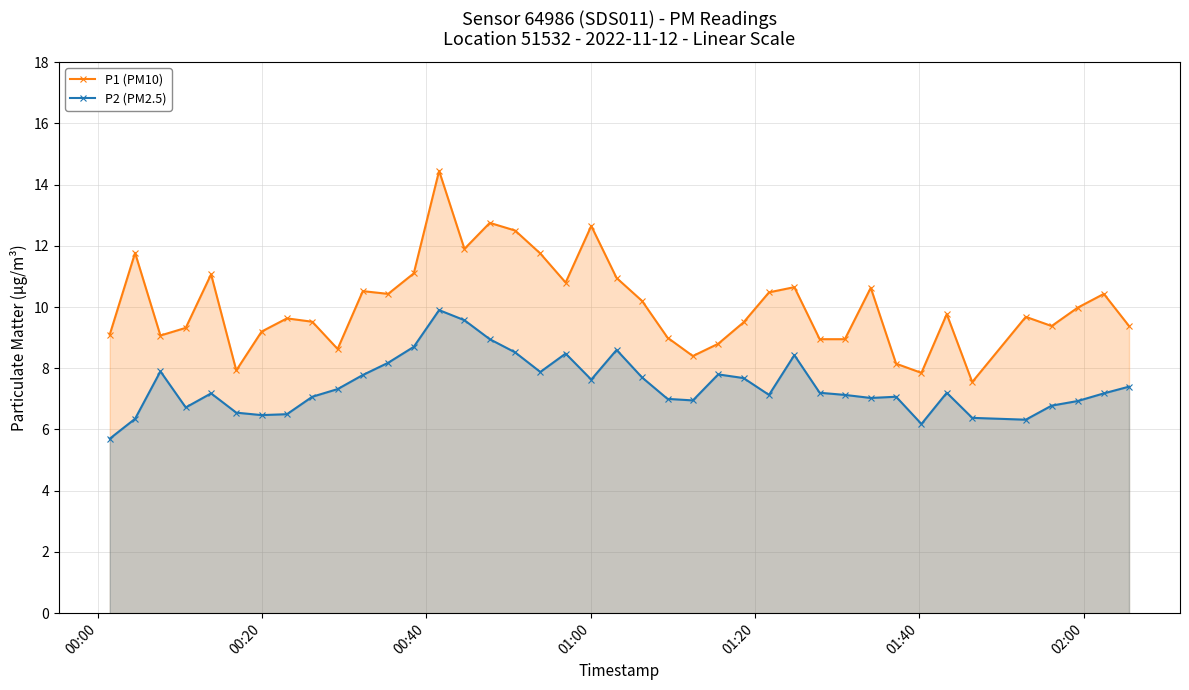

Count the number of data series in this chart.

2